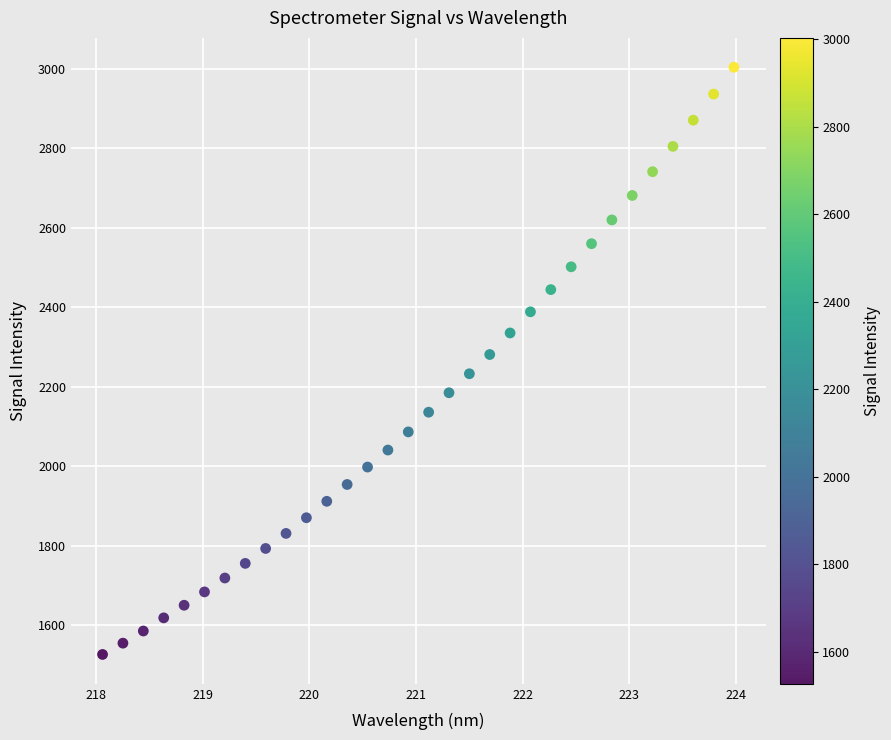

What is the range of X values (max minus min)?

5.9